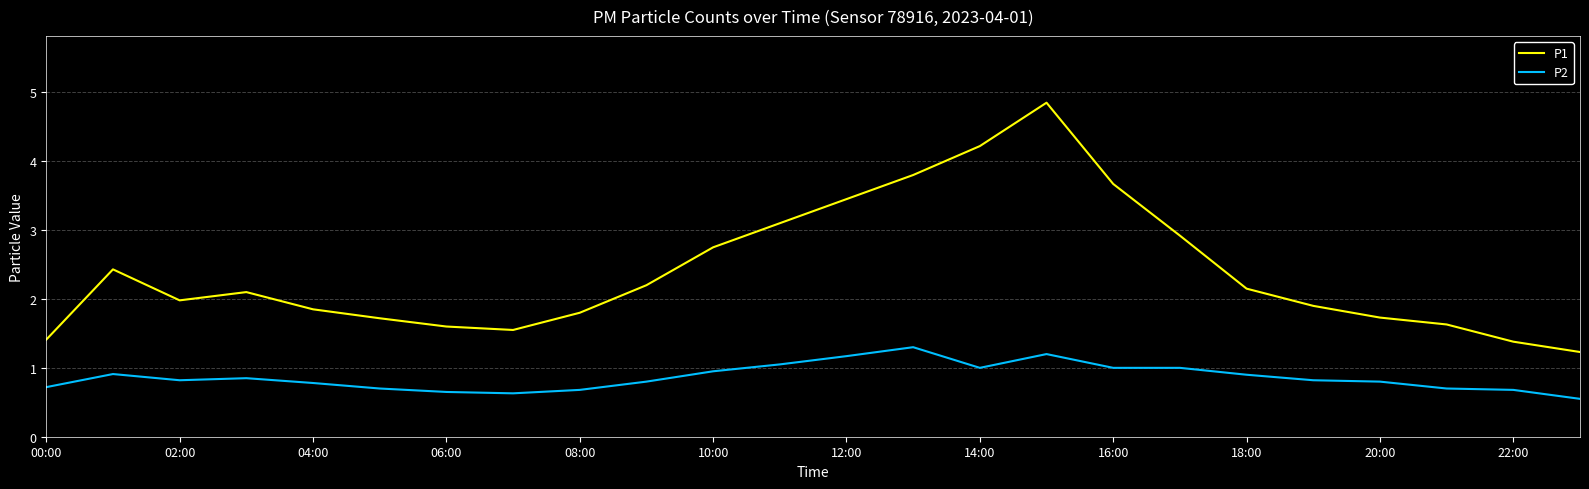

Which series has the largest range (max minus min)?

P1